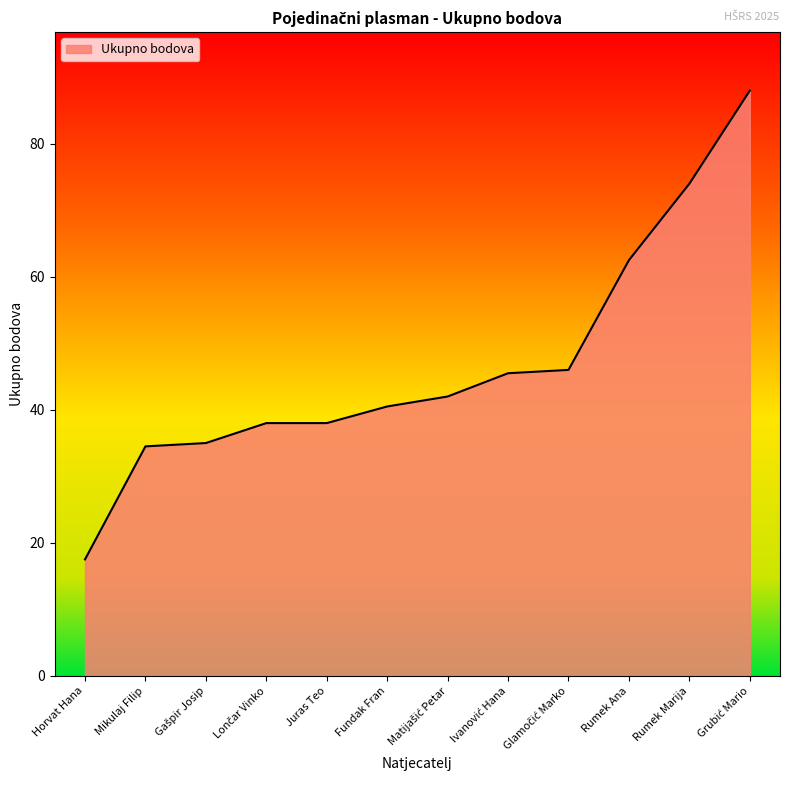

What position from the right is Mikulaj Filip?

11